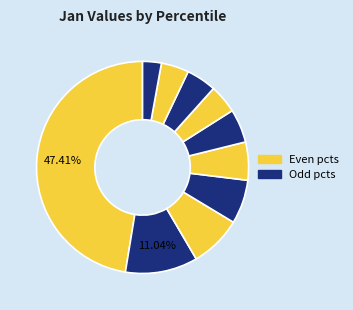

How many segments does this pie chart have?

10